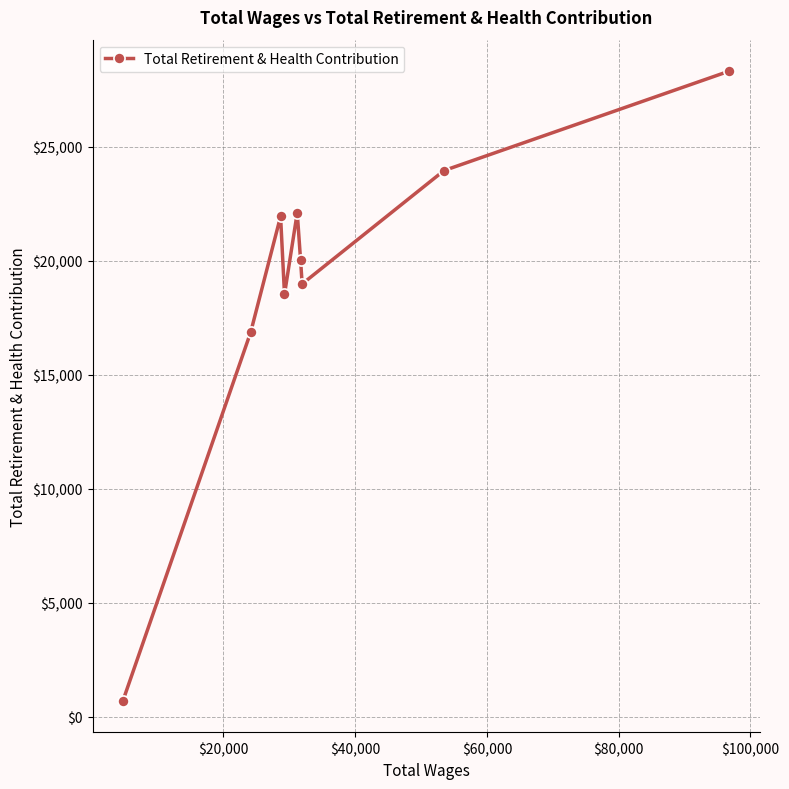

What is the value of the 8th point from the left?

23957